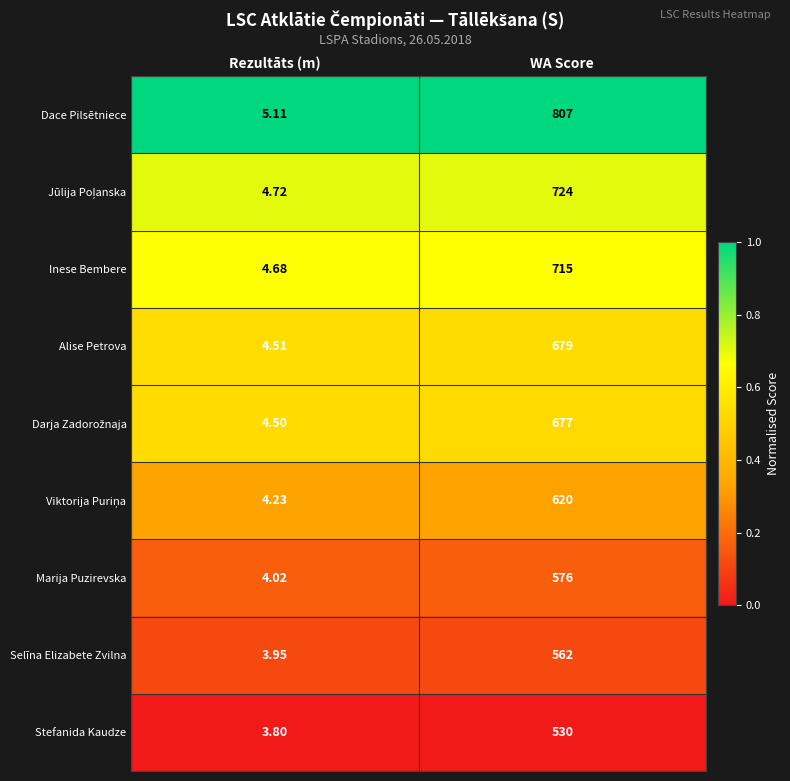

At which category is the sum across all series the highest?

WA Score